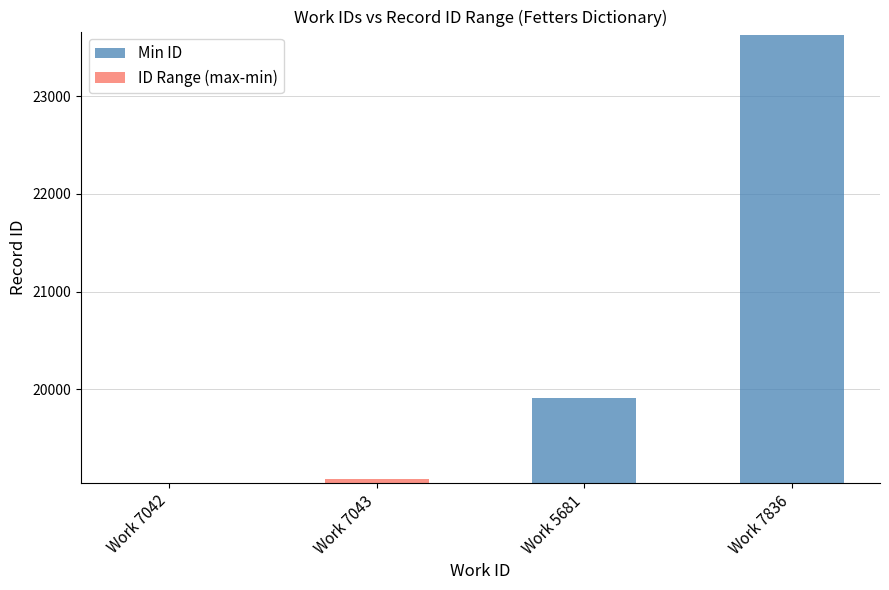

Reading left to right, what are all the values shown in this chart?

Min ID: Work 7042=19042	Work 7043=19043	Work 5681=19913	Work 7836=23622
ID Range (max-min): Work 7042=0	Work 7043=37	Work 5681=2	Work 7836=0